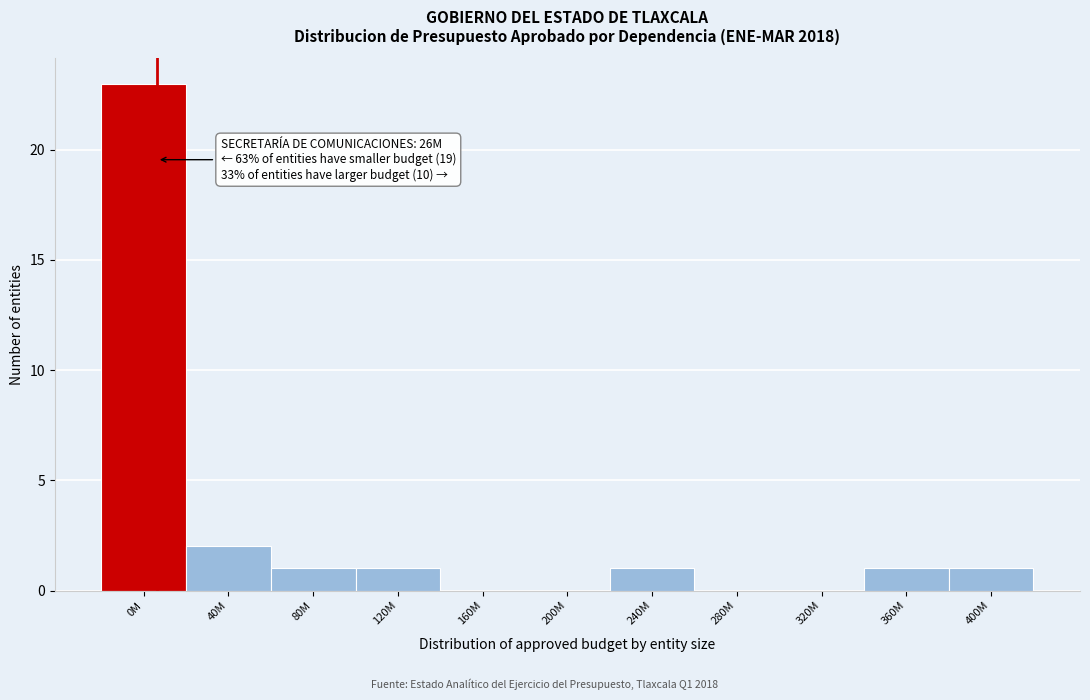

Reading left to right, list all the values displayed in this chart.

0M=23	40M=2	80M=1	120M=1	160M=0	200M=0	240M=1	280M=0	320M=0	360M=1	400M=1